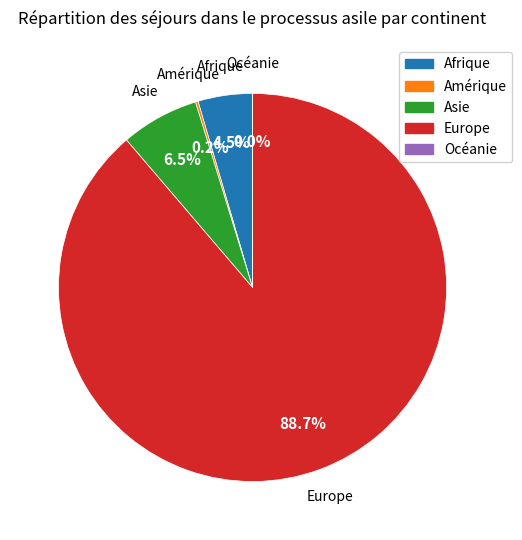

Approximately how many times larger is the value at Asie compared to Afrique?

1.4